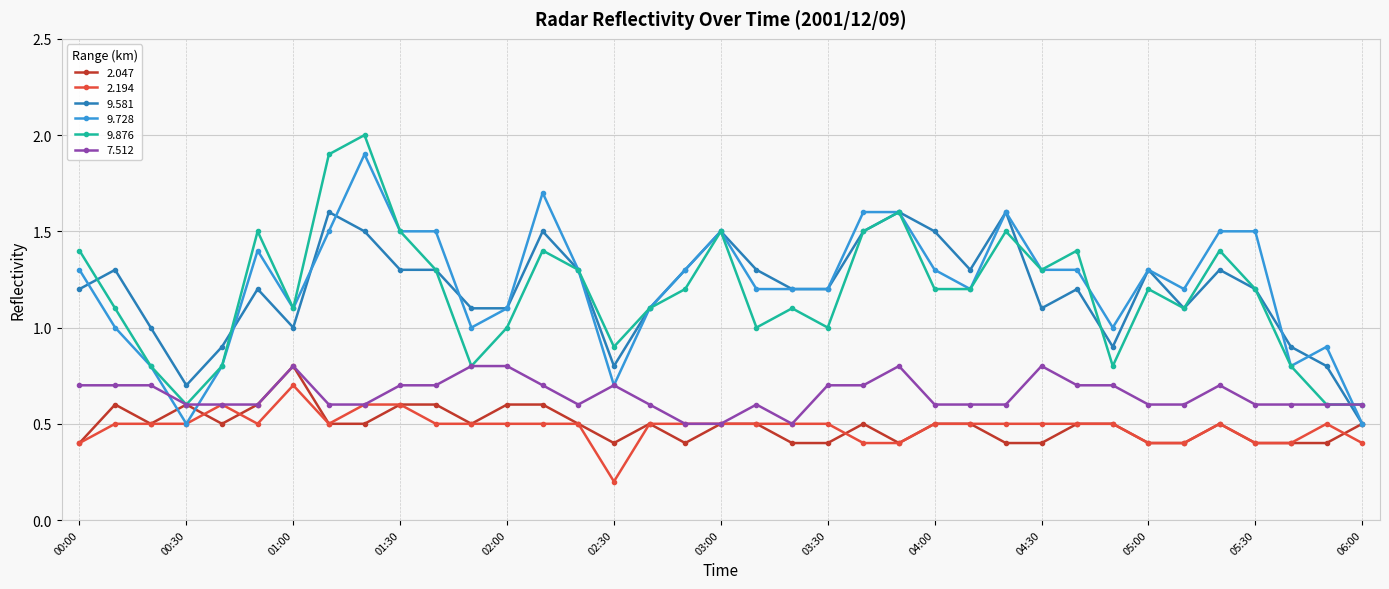

True or false: 9.876 and 2.194 intersect in this chart.

False